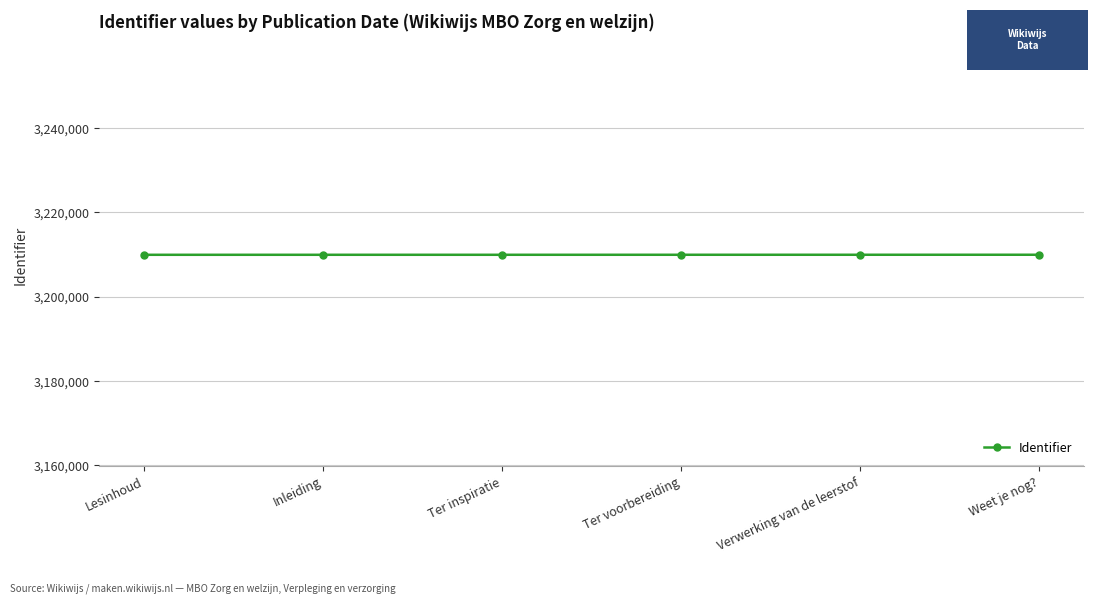

What is the minimum value shown in the chart?

3209883